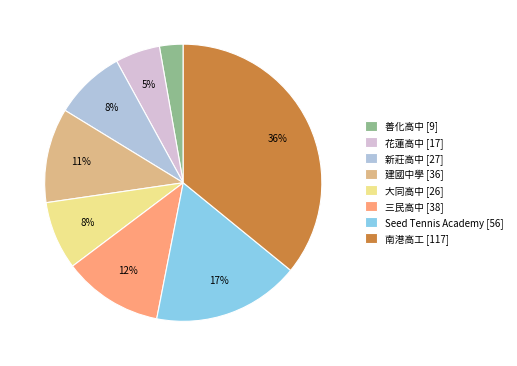

To the nearest percent, what percentage of the pie is 花蓮高中?

5%